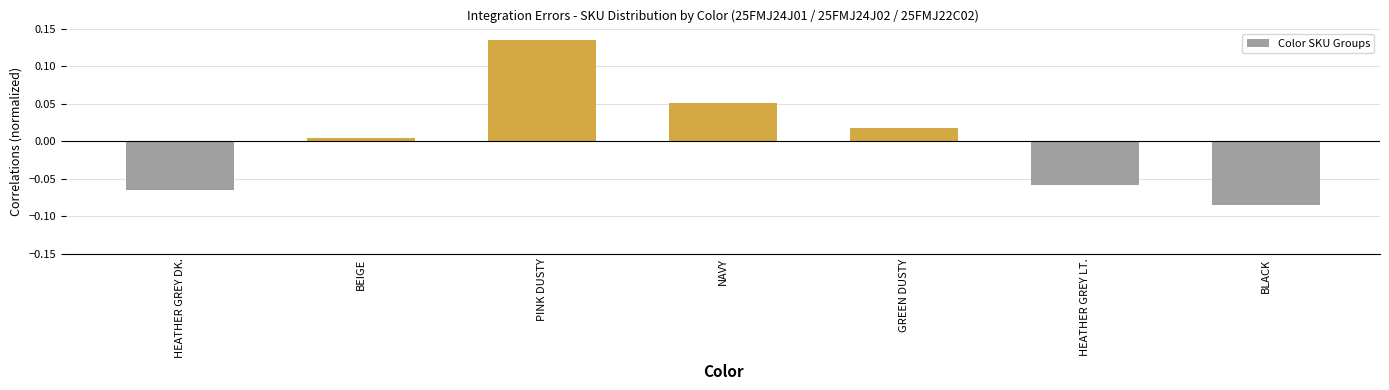

What is the difference between the maximum and minimum values?

0.2